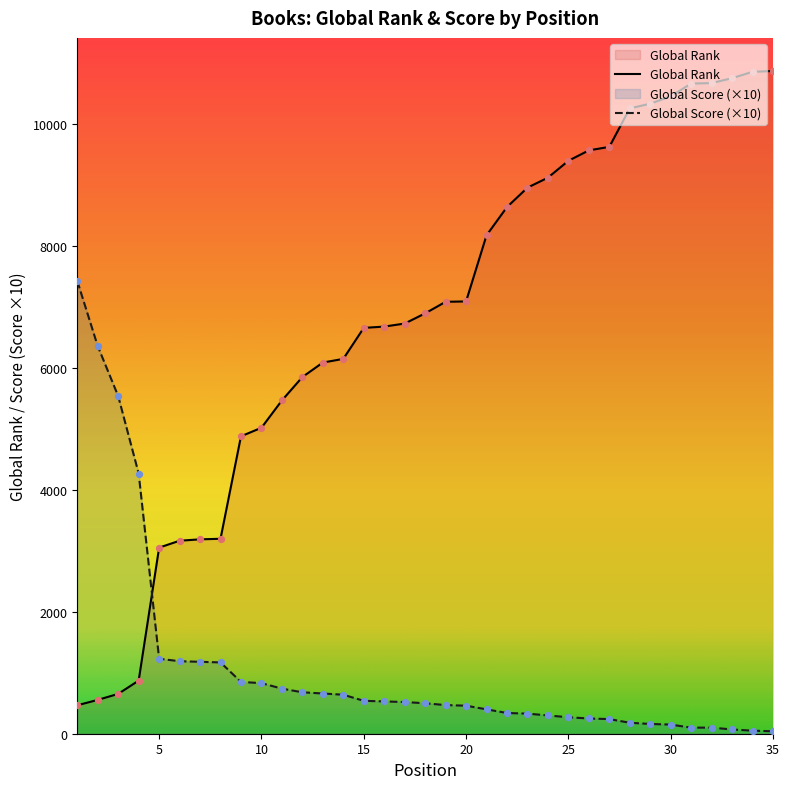

What is the total value across all series at 34?

10912